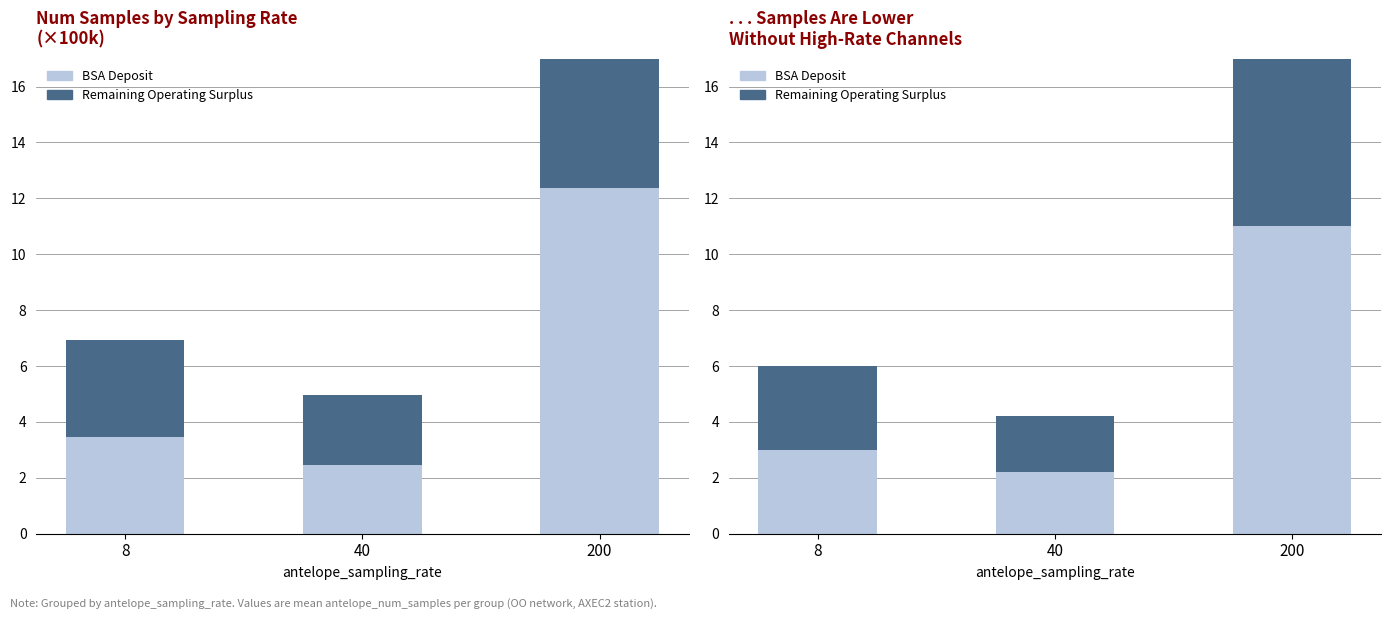

Rank the categories by BSA Deposit value from lowest to highest.

40, 8, 200